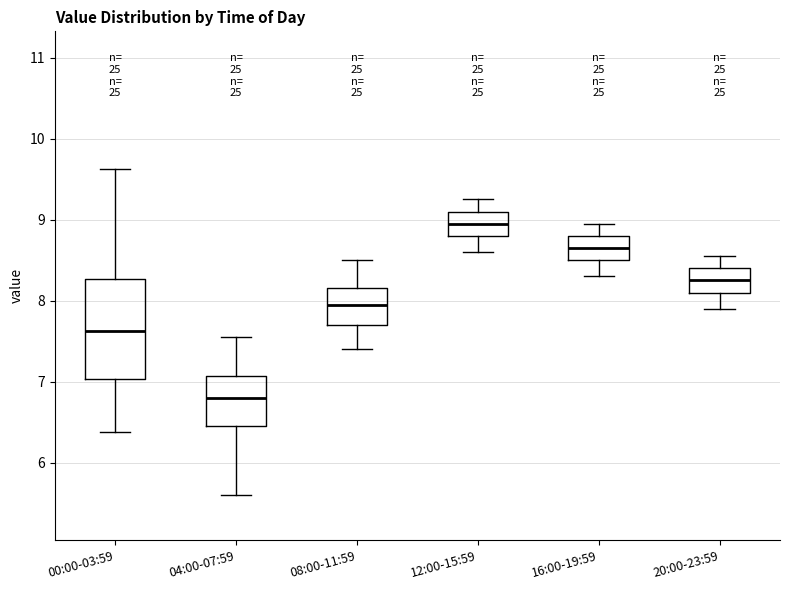

Which box's median line is the lowest?

04:00-07:59